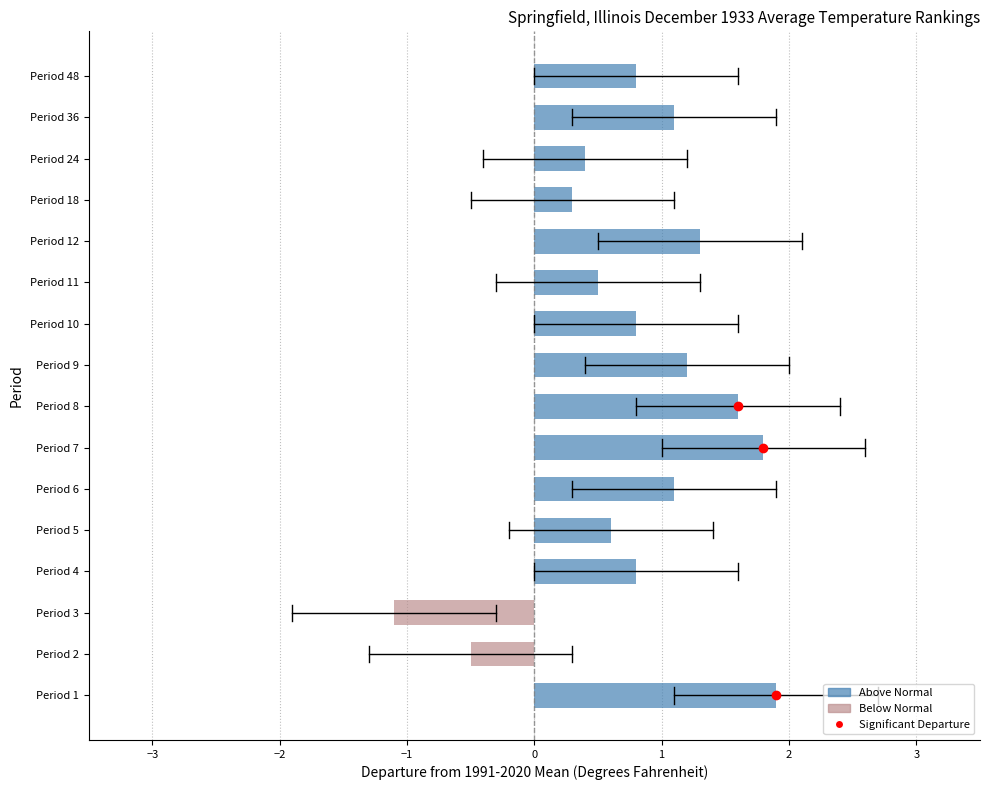

Are the bars grouped side by side (vs. stacked)?

No